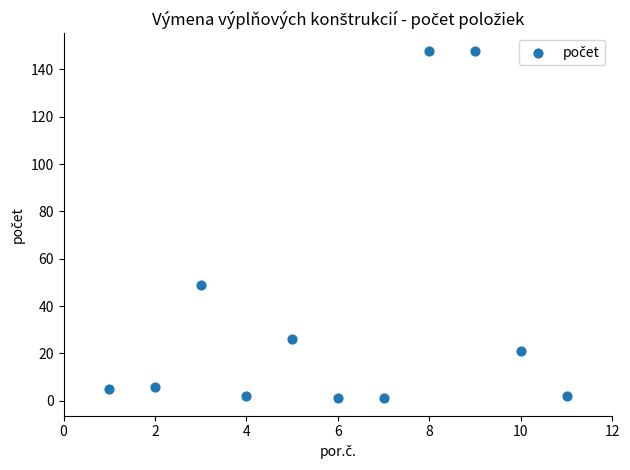

What is the average Y value?

37